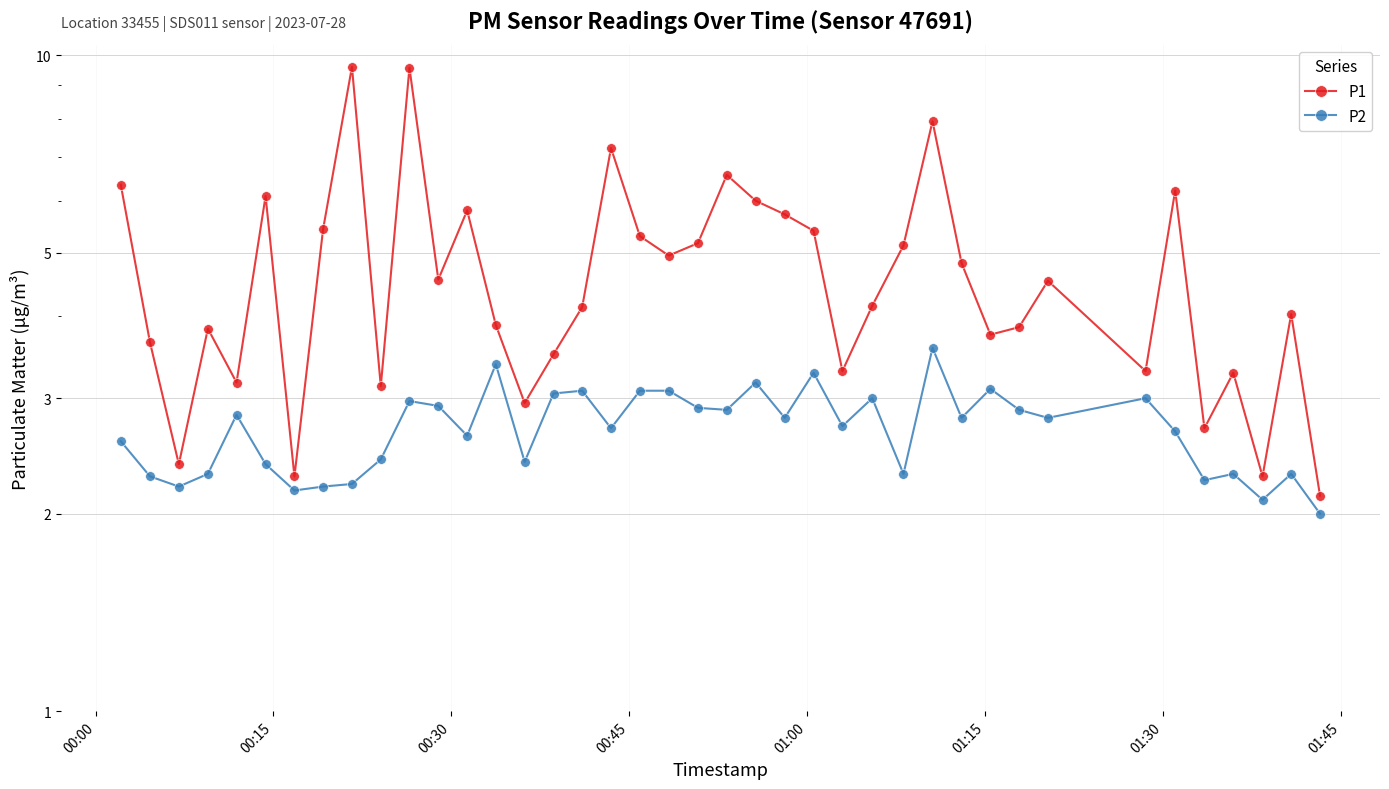

True or false: P1 and P2 cross at least once.

False